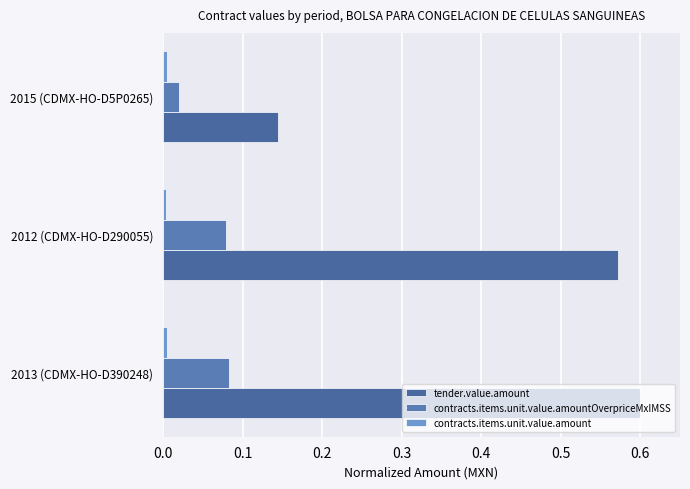

How many categories are shown in the chart?

3